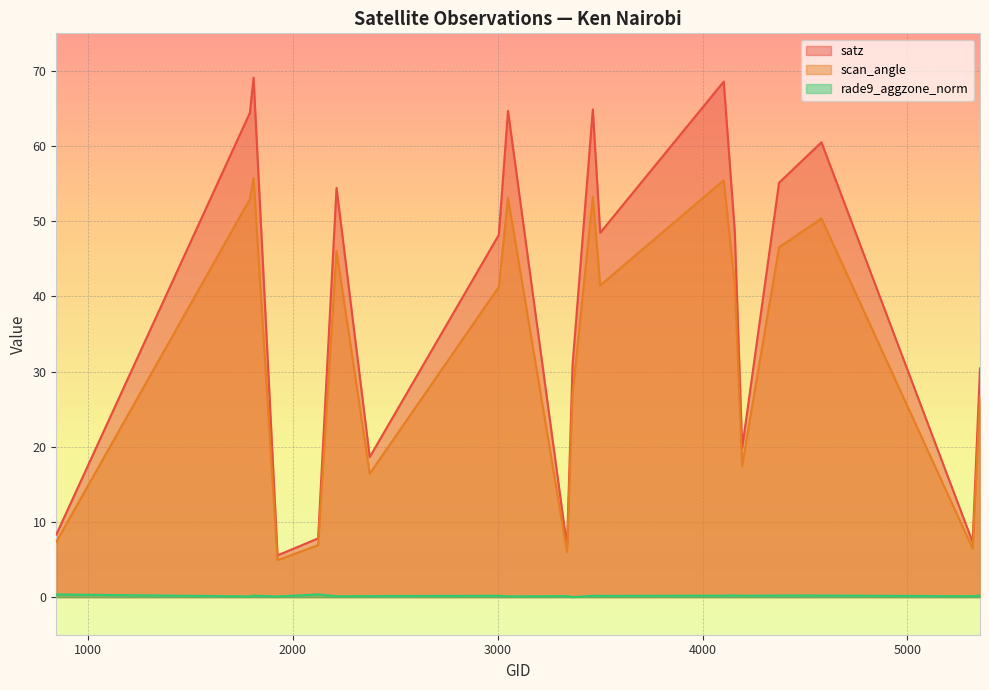

What is the total value across all series at 2123?

15.1